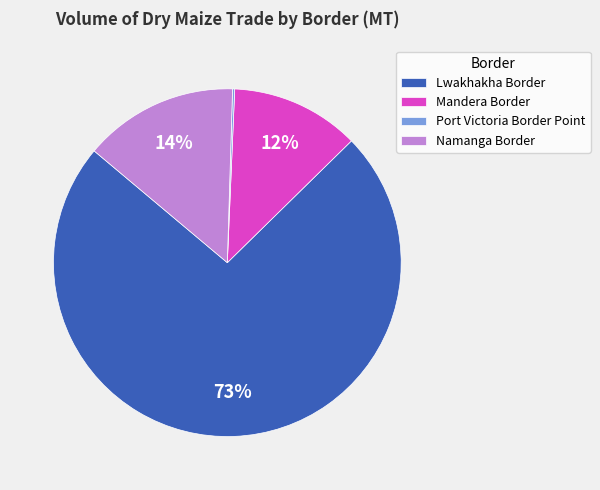

Which slice is the largest?

Lwakhakha Border